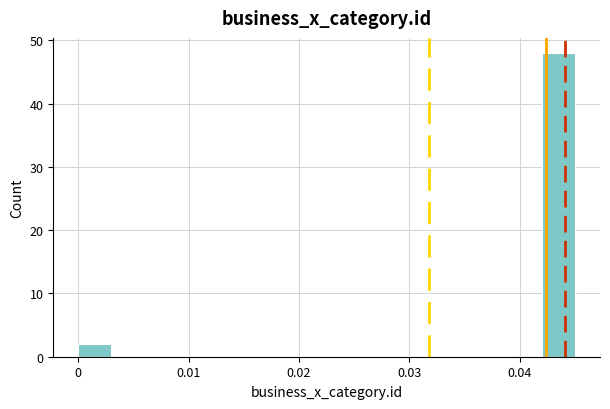

Read against the x-axis, roughly where is the centre of the tallest bar?

0.044